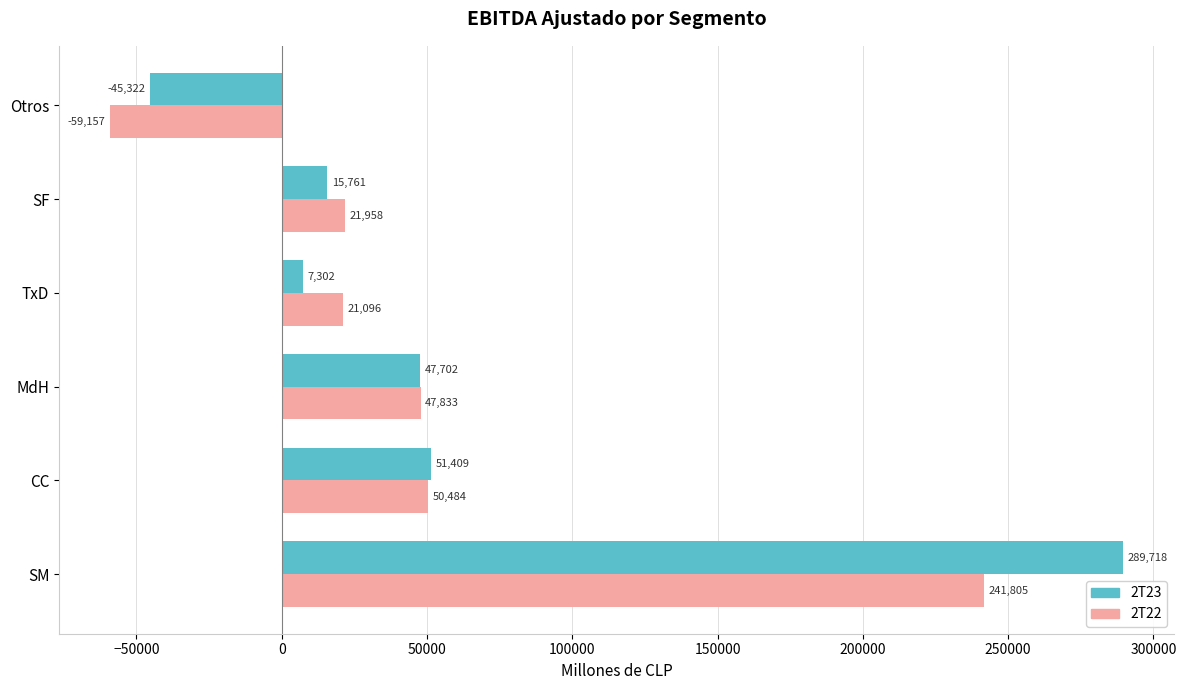

The value of 2T23 at Otros is -45321.6. True or false?

True